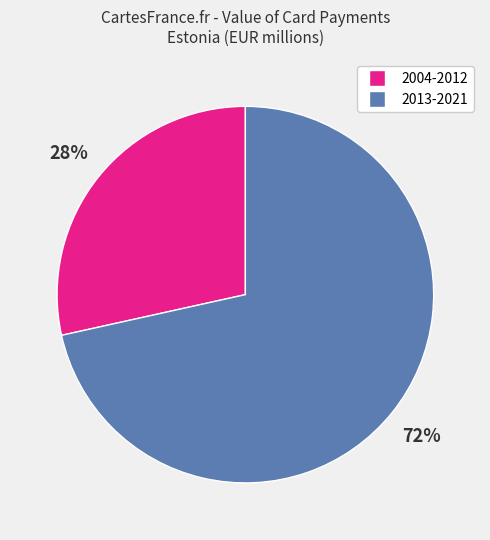

To the nearest percent, what is the average slice percentage?

50%